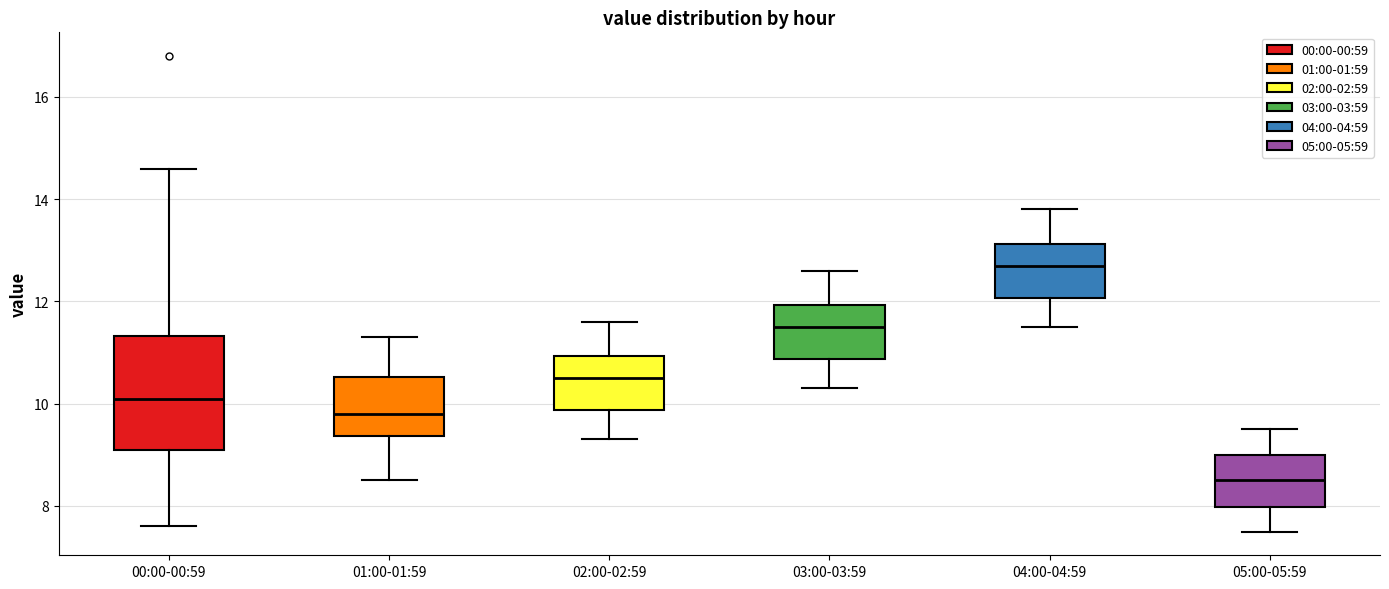

Reading left to right, read every box against the y-axis: the position of its median line, the range the box covers, and the ends of its whiskers. The values are not printed on the chart, so give them approximately, as read against the axis.

00:00-00:59: median 10.2, box 9.2 to 11.4, whiskers 7.6 to 14.6
01:00-01:59: median 9.8, box 9.4 to 10.6, whiskers 8.6 to 11.4
02:00-02:59: median 10.6, box 9.8 to 11.0, whiskers 9.4 to 11.6
03:00-03:59: median 11.6, box 10.8 to 12.0, whiskers 10.4 to 12.6
04:00-04:59: median 12.8, box 12.0 to 13.2, whiskers 11.6 to 13.8
05:00-05:59: median 8.6, box 8.0 to 9.0, whiskers 7.6 to 9.6